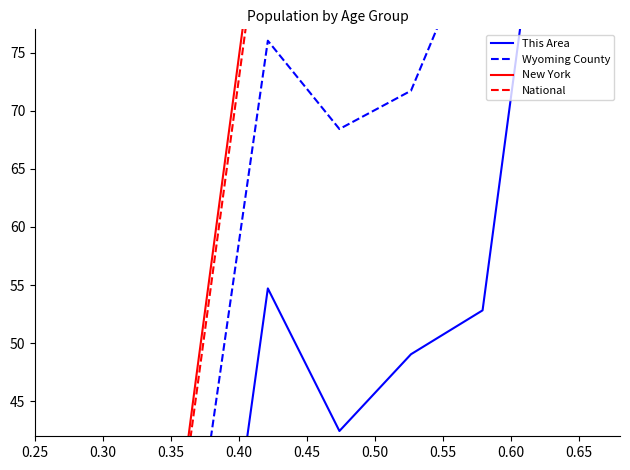

How many lines are shown in the chart?

4